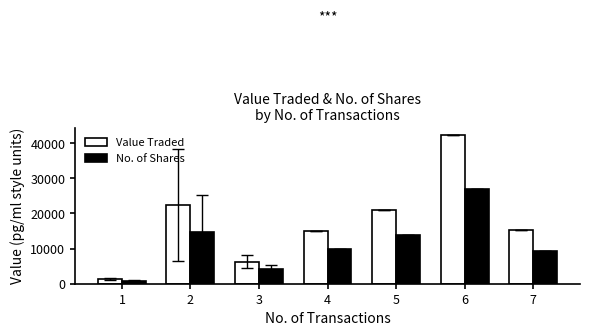

List the series in order of their peak value, lowest first.

No. of Shares, Value Traded